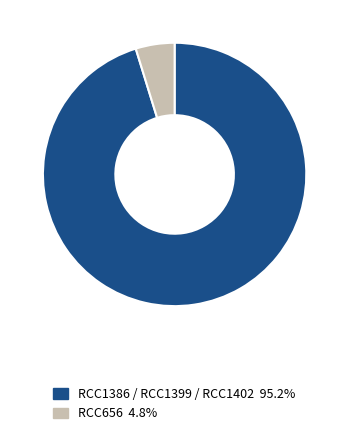

Combined, do RCC1386 / RCC1399 / RCC1402 95.2% and RCC656 4.8% account for over 50%?

Yes